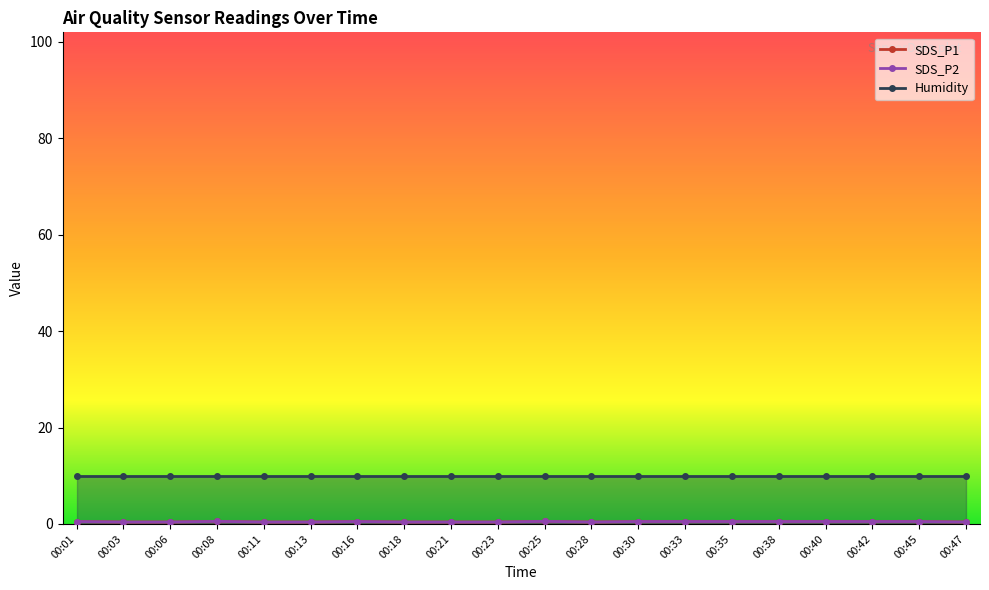

What is the total value across all series at 00:30?

1.0